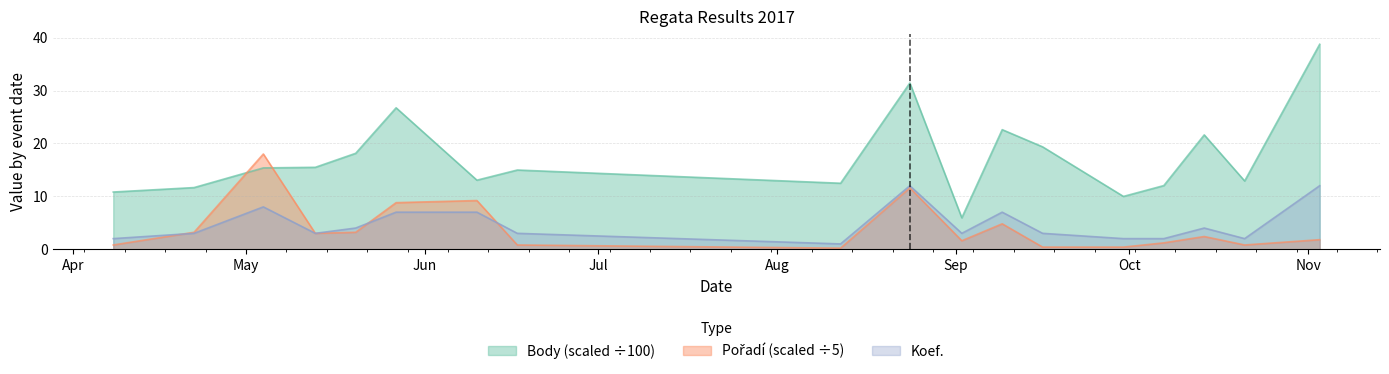

Reading left to right, extract all data points from this chart.

Body: 2017-04-08=10.8	2017-04-22=11.7	2017-05-04=15.4	2017-05-13=15.5	2017-05-20=18.1	2017-05-27=26.7	2017-06-10=13.1	2017-06-17=15.0	2017-08-12=12.5	2017-08-24=31.4	2017-09-02=5.9	2017-09-09=22.6	2017-09-16=19.4	2017-09-30=10.0	2017-10-07=12.0	2017-10-14=21.6	2017-10-21=12.9	2017-11-03=38.7
Koef.: 2017-04-08=2.0	2017-04-22=3.0	2017-05-04=8.0	2017-05-13=3.0	2017-05-20=4.0	2017-05-27=7.0	2017-06-10=7.0	2017-06-17=3.0	2017-08-12=1.0	2017-08-24=12.0	2017-09-02=3.0	2017-09-09=7.0	2017-09-16=3.0	2017-09-30=2.0	2017-10-07=2.0	2017-10-14=4.0	2017-10-21=2.0	2017-11-03=12.0
Pořadí: 2017-04-08=0.8	2017-04-22=3.2	2017-05-04=18.0	2017-05-13=3.0	2017-05-20=3.2	2017-05-27=8.8	2017-06-10=9.2	2017-06-17=0.8	2017-08-12=0.2	2017-08-24=11.6	2017-09-02=1.6	2017-09-09=4.8	2017-09-16=0.4	2017-09-30=0.4	2017-10-07=1.2	2017-10-14=2.4	2017-10-21=0.8	2017-11-03=1.8